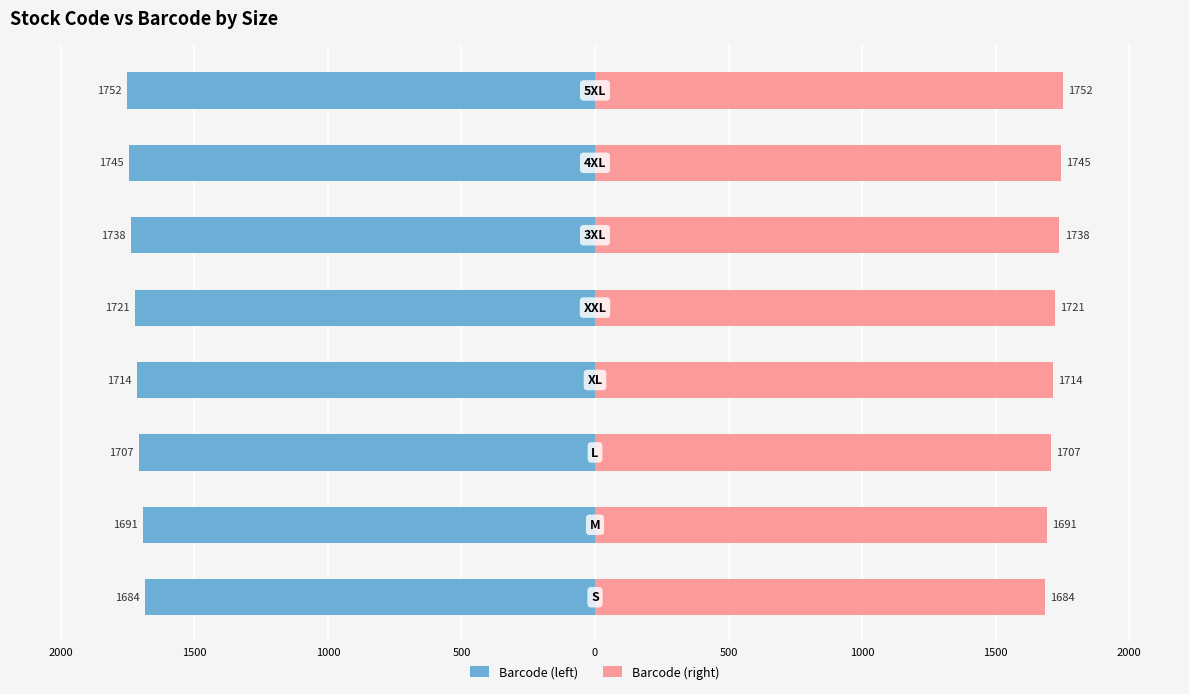

The Barcode (left) series shows -2368 at 1000. True or false?

False